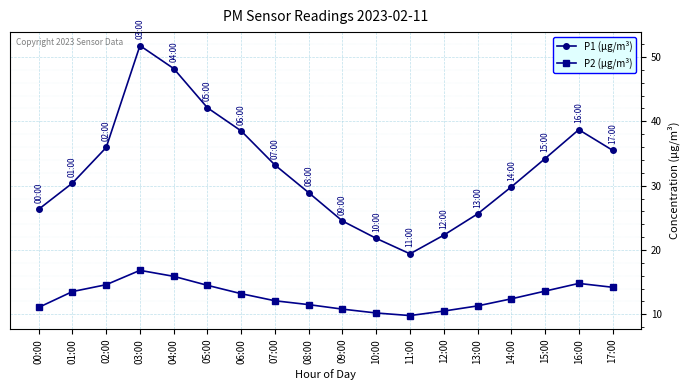

What is the label of the 11th point from the left?

10:00